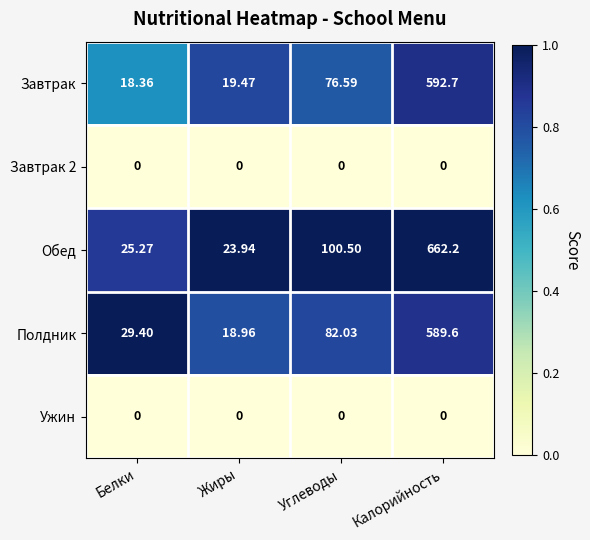

Where is Полдник nearest to the value 304?

Углеводы